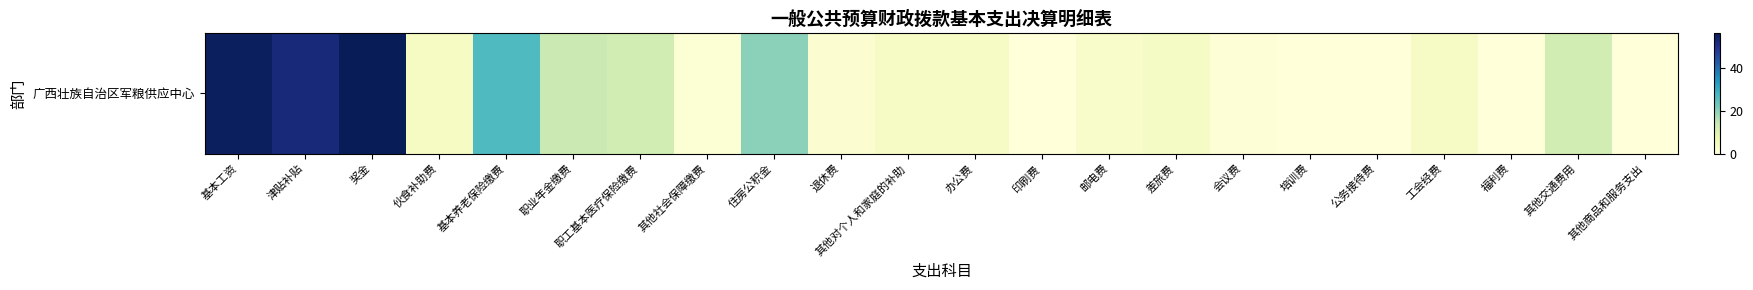

What is the greatest value displayed?

55.9